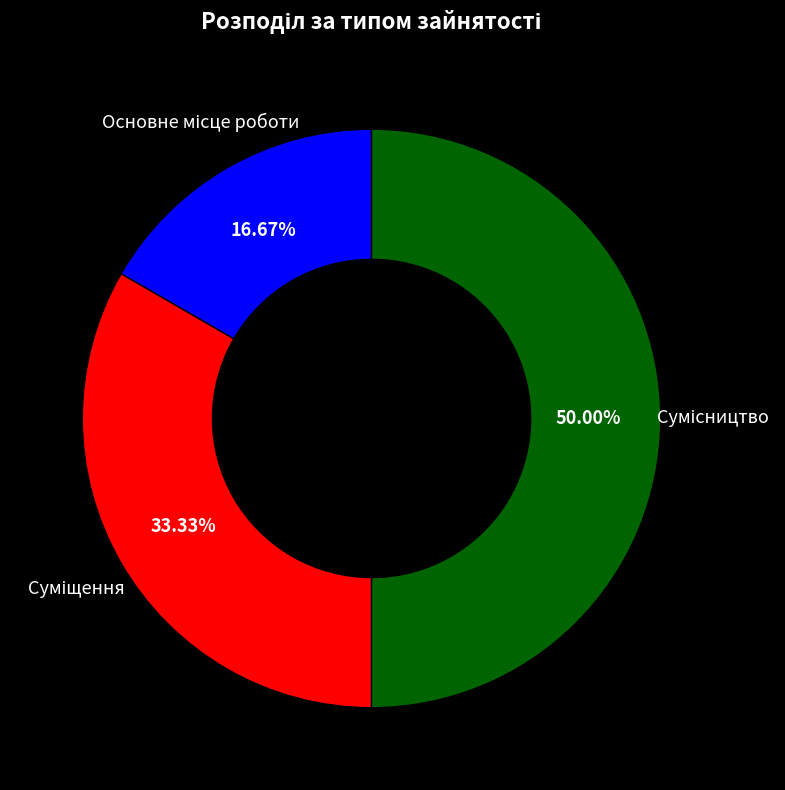

How many segments does this pie chart have?

3